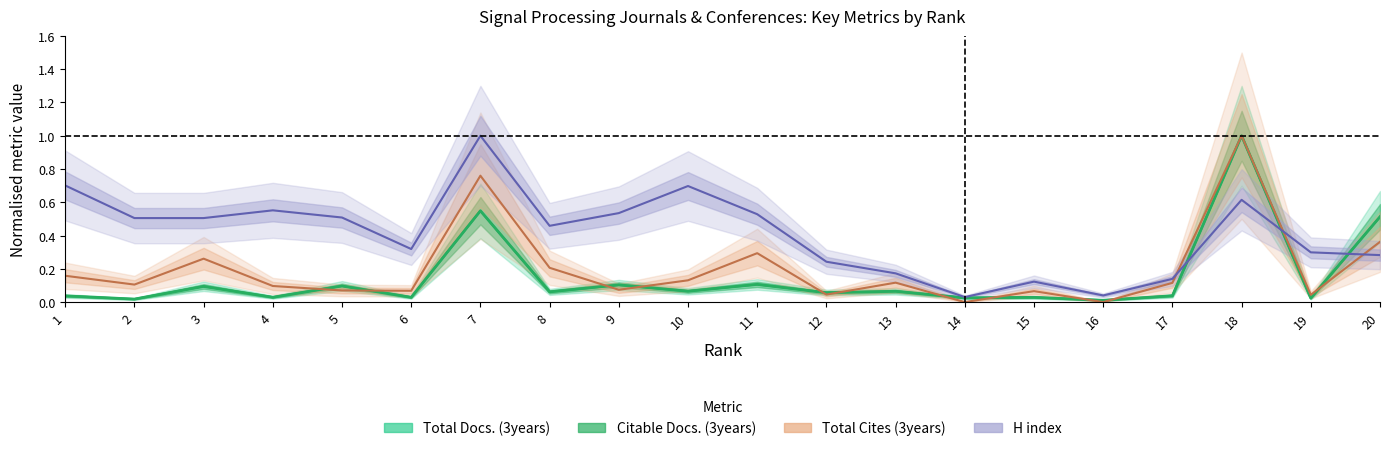

Is this an area chart (filled region under the line)?

No